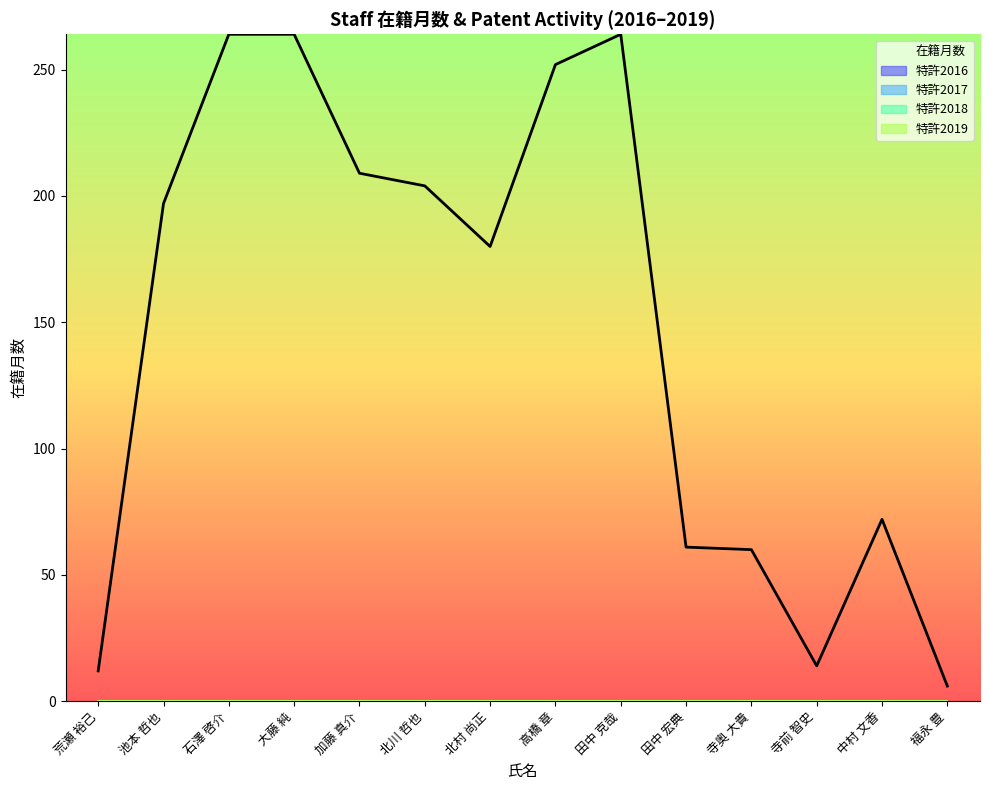

Reading left to right, extract all data points from this chart.

荒瀬 裕己=12	池本 哲也=197	石澤 啓介=264	大藤 純=264	加藤 真介=209	北川 哲也=204	北村 尚正=180	高橋 章=252	田中 克哉=264	田中 宏典=61	寺奥 大貴=60	寺前 智史=14	中村 文香=72	福永 豊=6